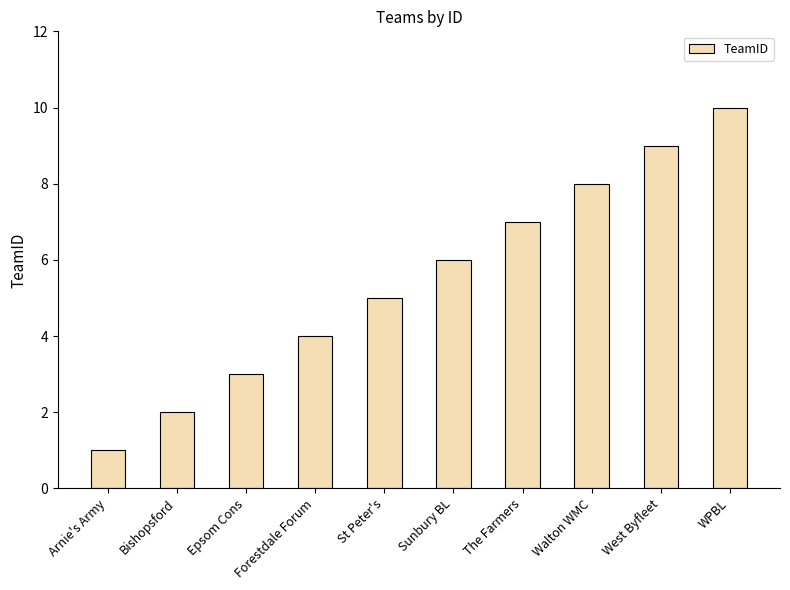

Where is the data nearest to the value 5?

St Peter's